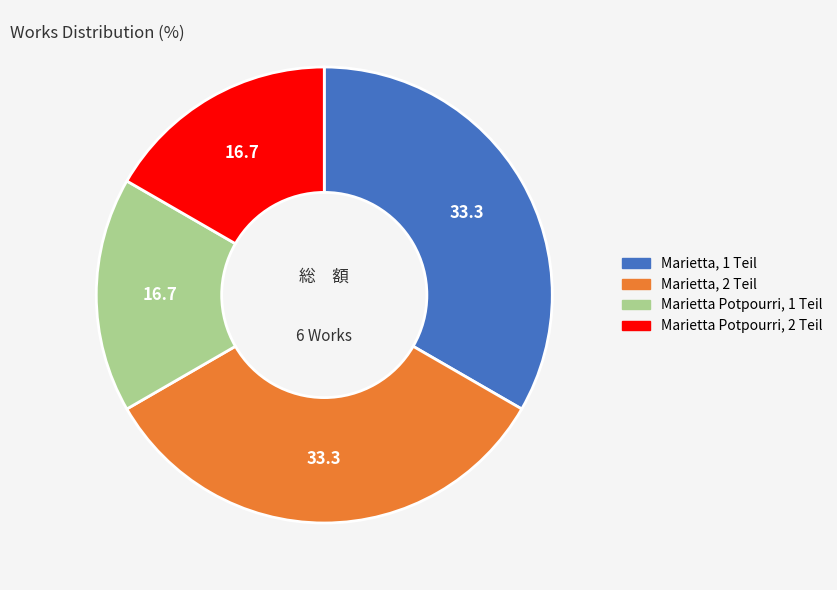

Does Marietta, 2 Teil represent more than half of the total?

No